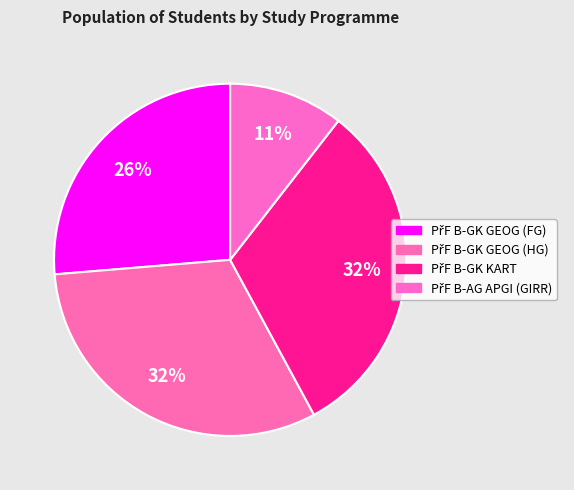

How many slices are in this pie chart?

4